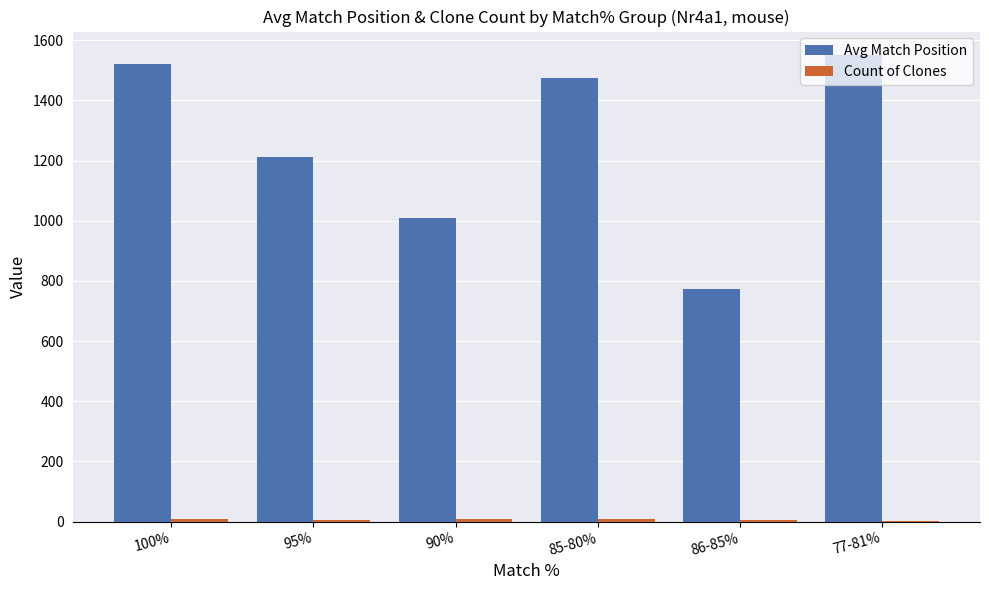

What is the maximum value shown in the chart?

1551